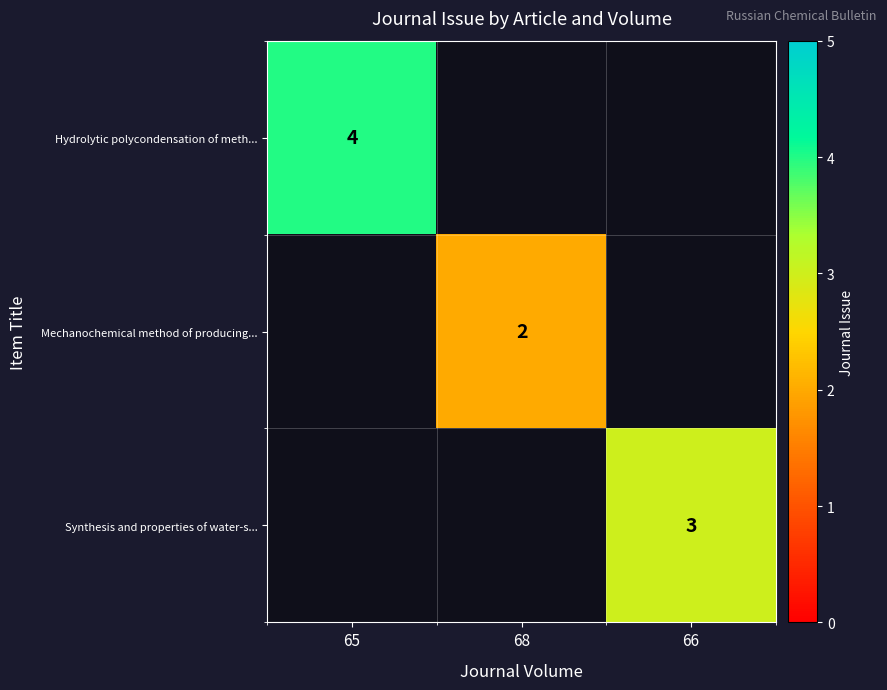

What is the difference between the highest and lowest values at 66?

3